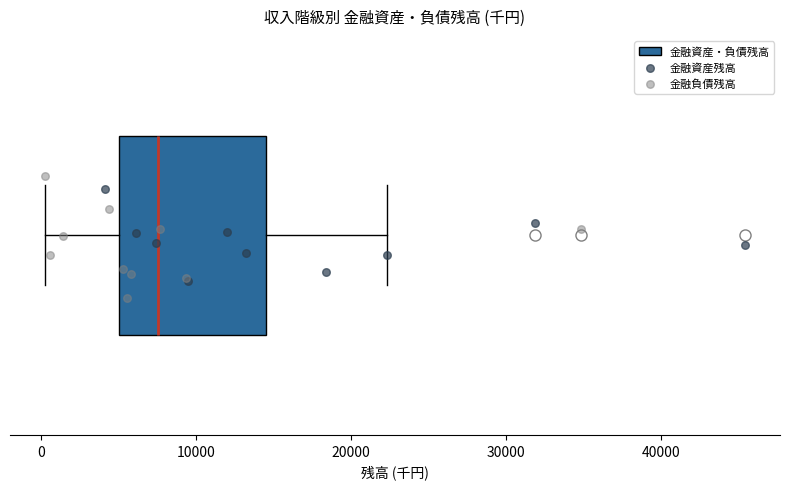

Read this box plot against the x-axis: the position of the median line, the range covered by the box, and the ends of both whiskers. The values are not printed on the chart, so give them approximately, as read against the axis.

median 8000, box 5000 to 15000, whiskers 0 to 22000